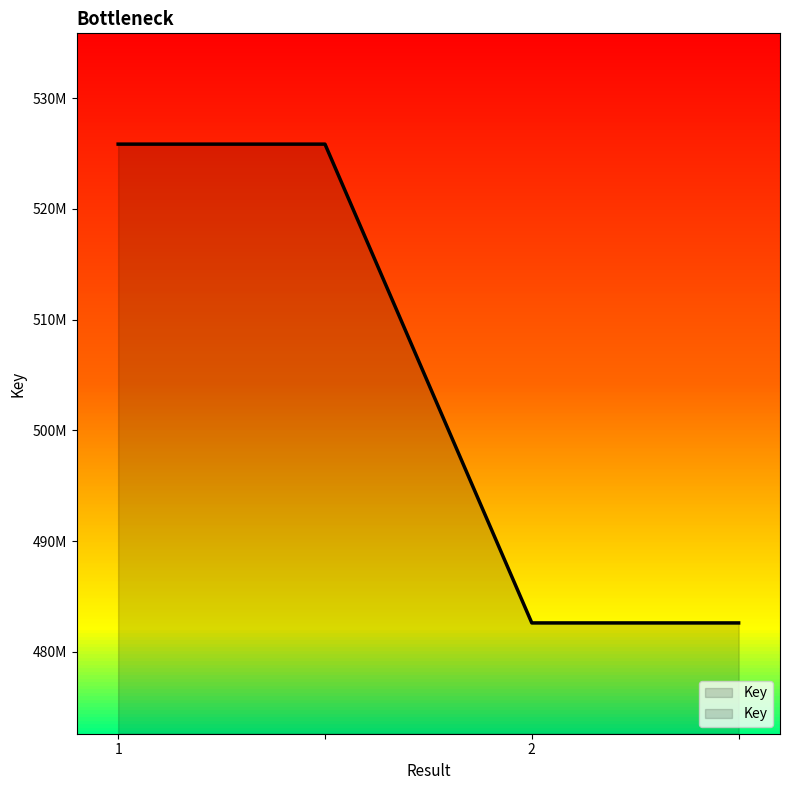

How many distinct data groups are displayed?

1